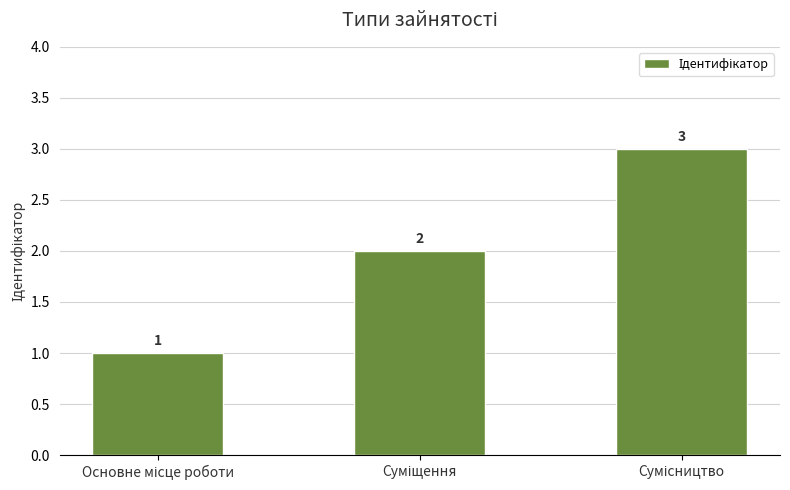

How many values are between 1 and 3?

3